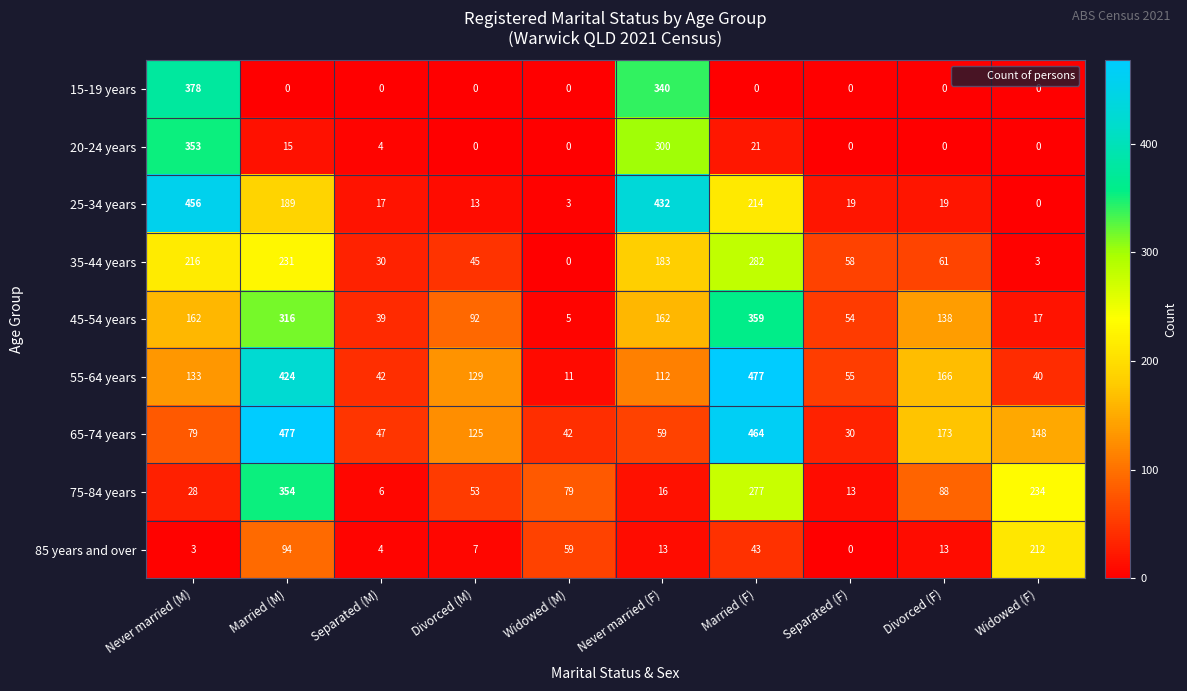

At how many categories does at least one series exceed 160?

6